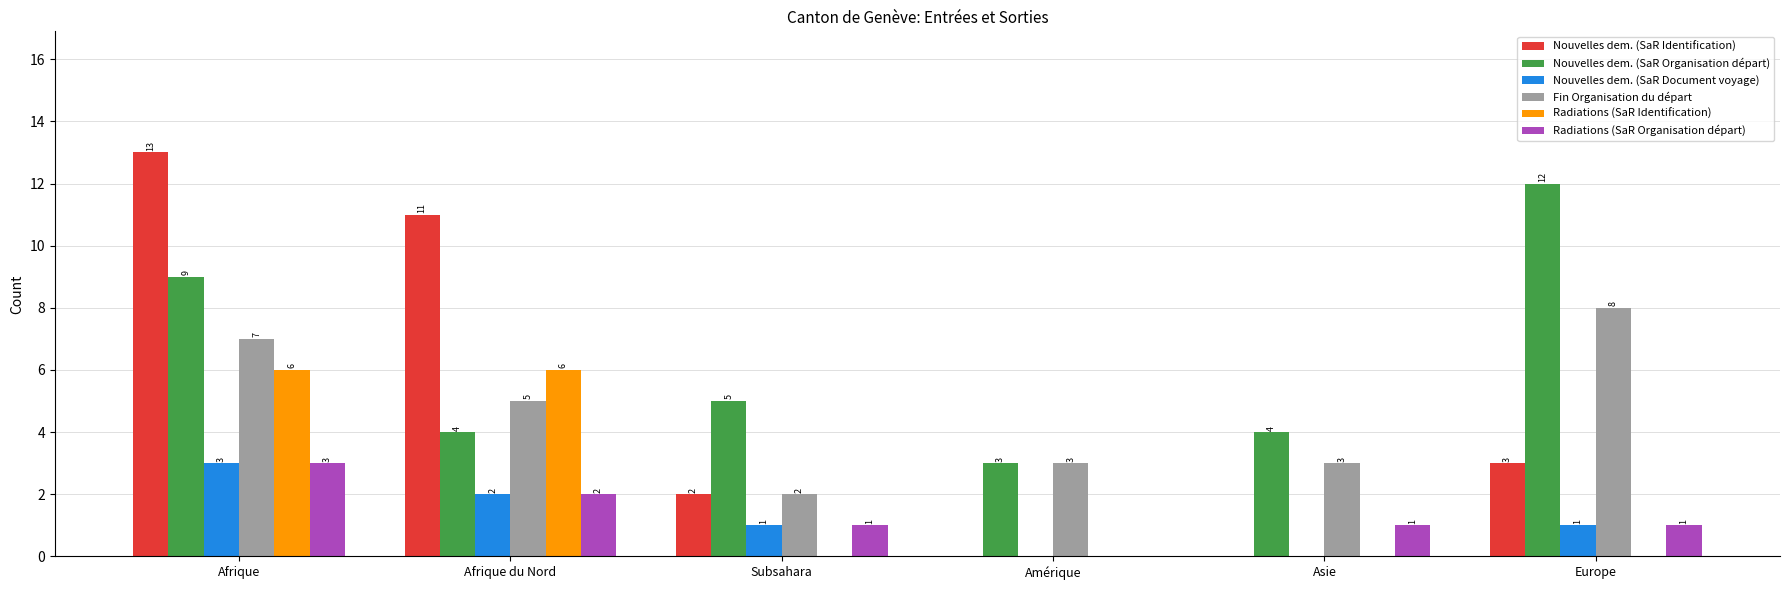

Where does the Radiations (SaR Organisation départ) series first go above 1?

Afrique